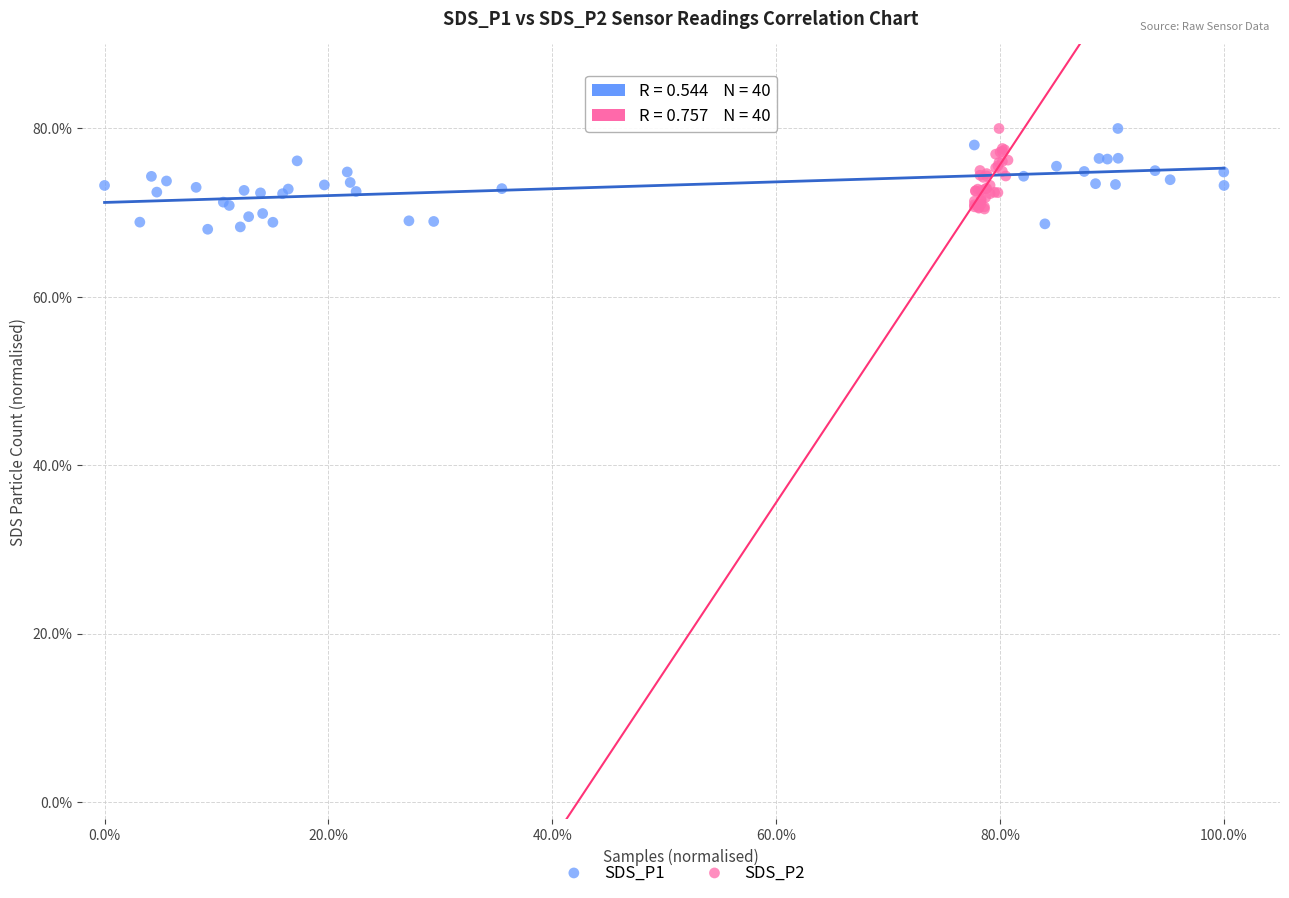

Which series contains the lowest Y value?

SDS_P1